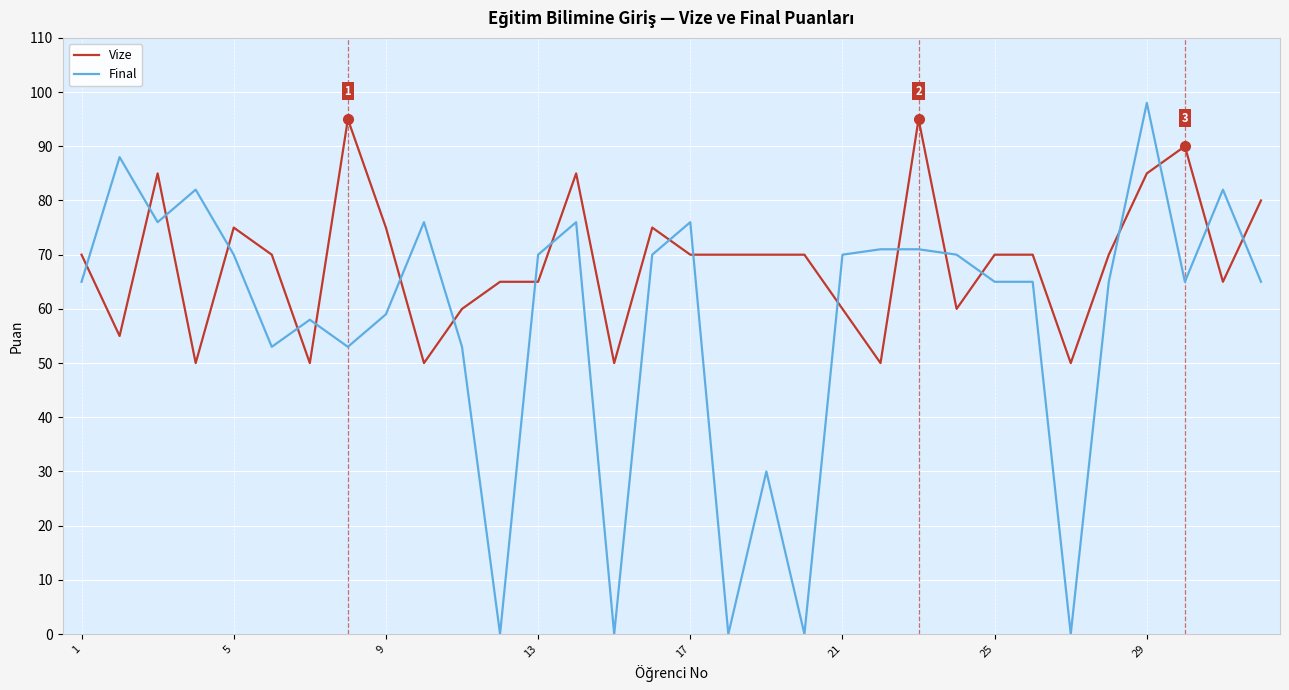

Which series ends up on top after the final intersection of Vize and Final?

Vize